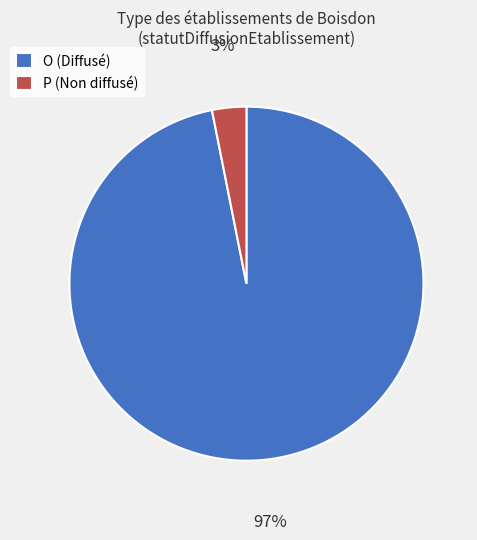

Which slice is the largest?

O